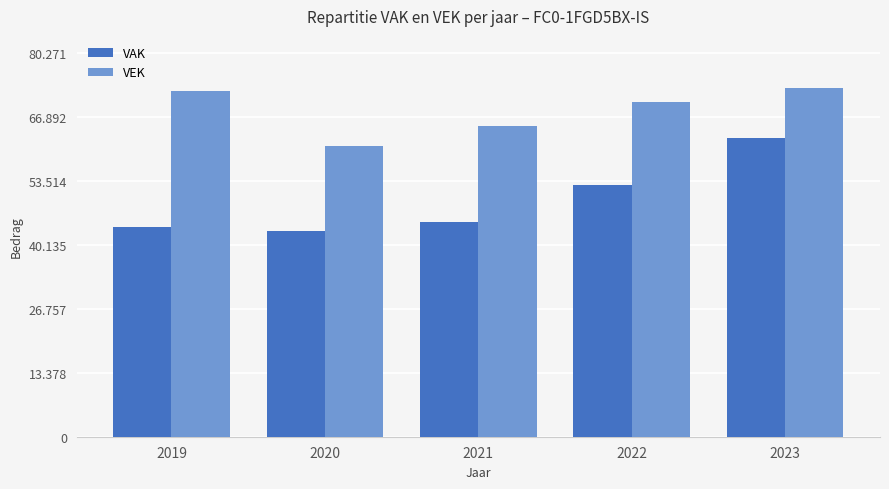

Reading right to left, transcribe all the data shown in this chart.

VAK: 62629	52773	45022	42977	43892
VEK: 72974	70087	65144	60849	72296